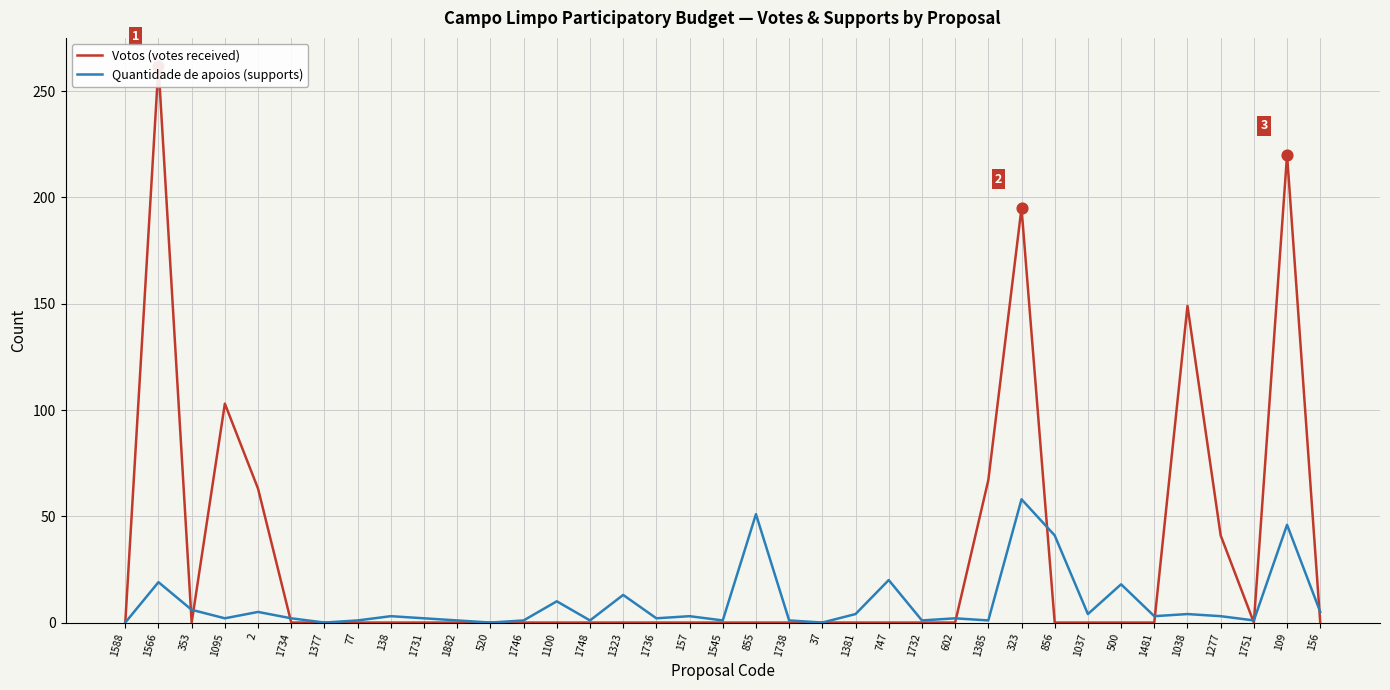

At how many categories does at least one series exceed 161?

3